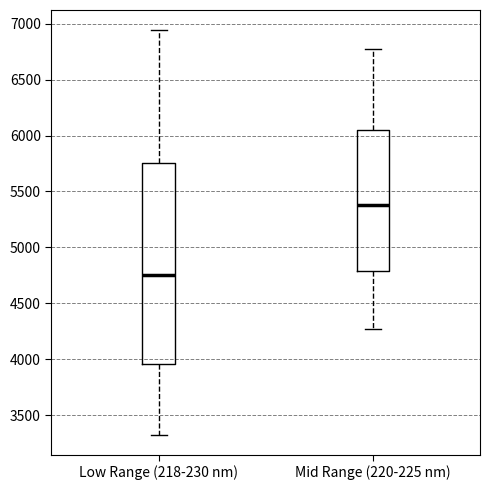

Which box is the tallest, from its lower edge to its upper edge?

Low Range (218-230 nm)